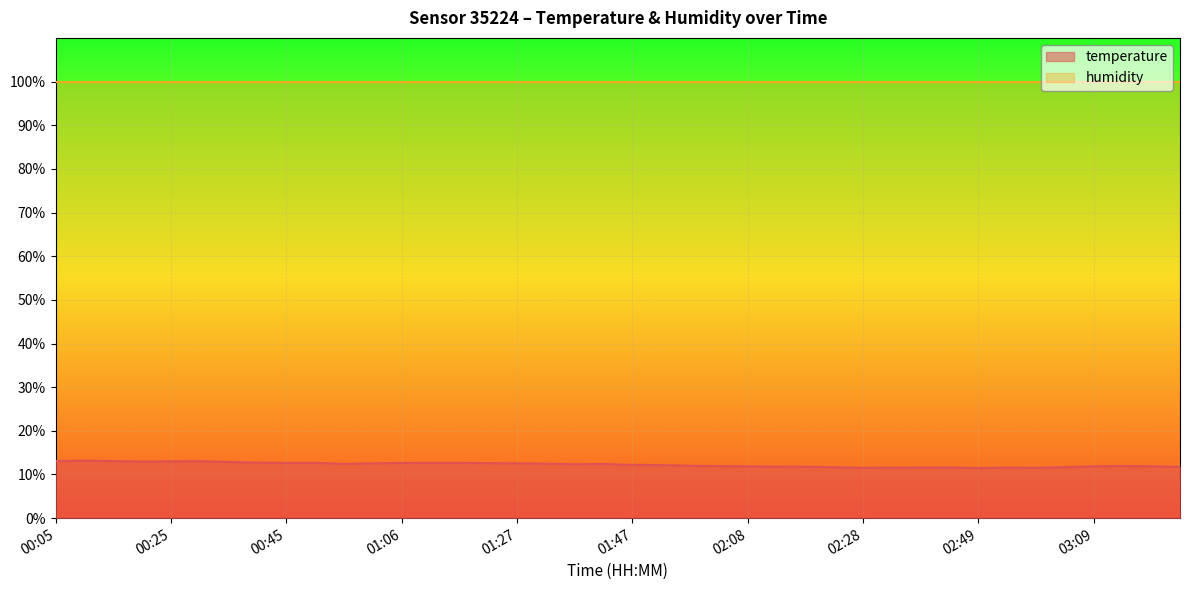

Rank the categories by value from lowest to highest.

02:49, 02:59, 02:28, 02:34, 02:54, 02:39, 02:44, 02:23, 03:04, 03:24, 02:18, 02:13, 02:08, 03:09, 03:19, 02:03, 03:14, 01:58, 01:52, 01:47, 01:37, 01:42, 00:55, 01:32, 01:00, 01:27, 01:21, 01:06, 00:45, 01:11, 00:50, 01:16, 00:40, 00:35, 00:20, 00:25, 00:30, 00:15, 00:05, 00:10